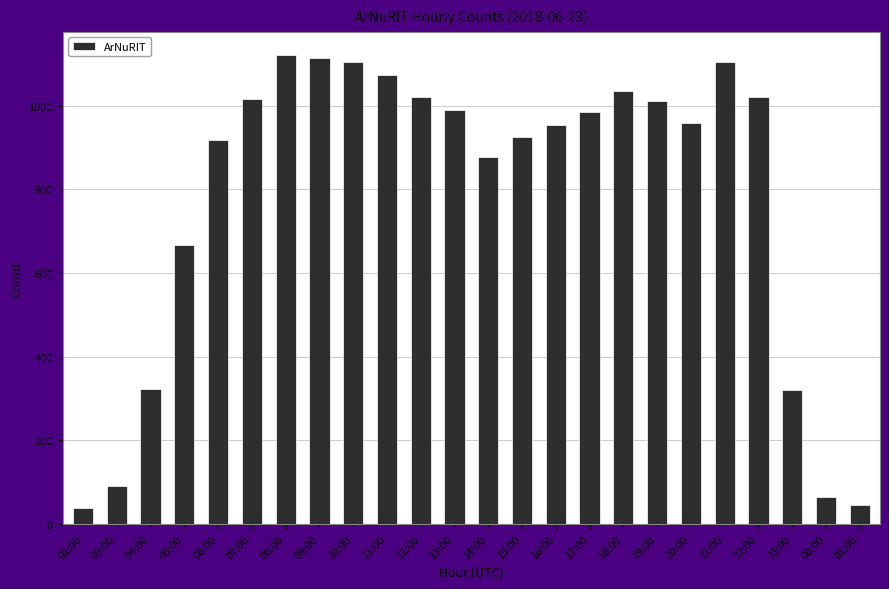

Approximately how many times larger is the value at 23:00 compared to 12:00?

0.3